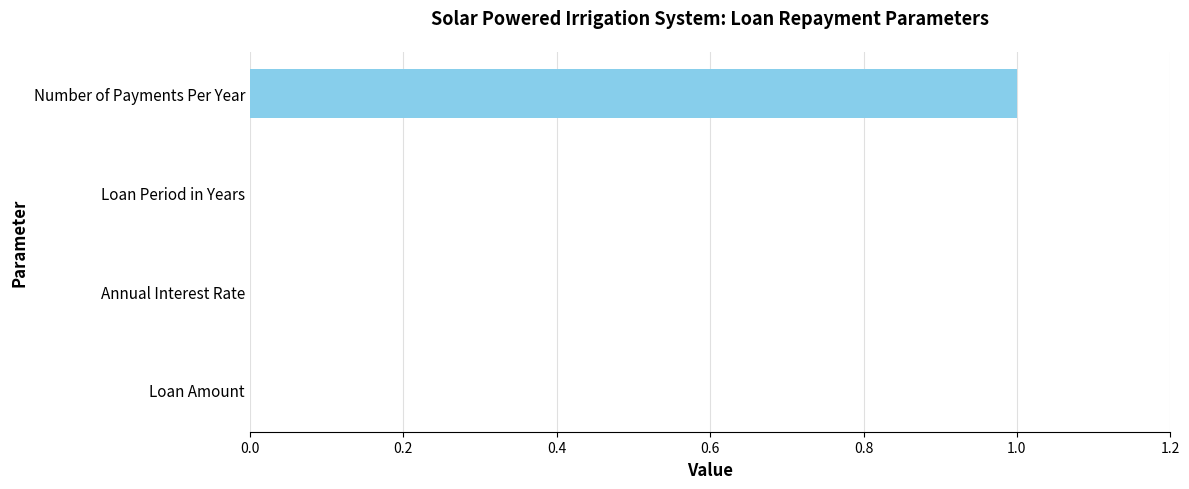

Which has a higher value, Annual Interest Rate or Number of Payments Per Year?

Number of Payments Per Year